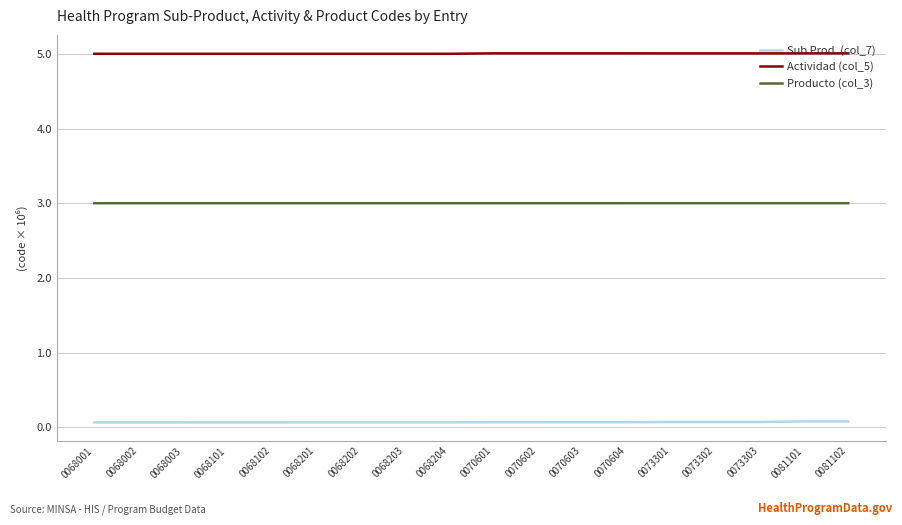

Rank the series by their average value, from lowest to highest.

Sub Prod. (col_7), Producto (col_3), Actividad (col_5)